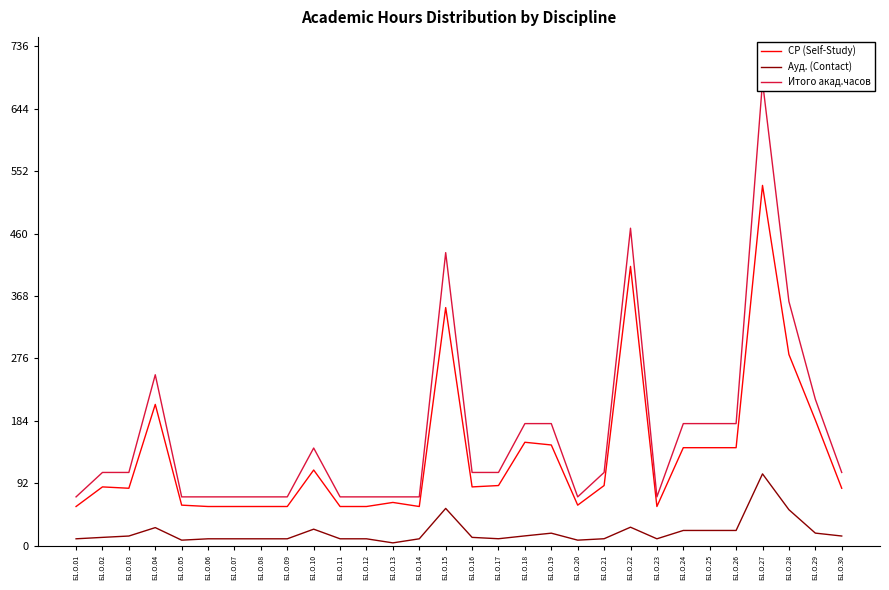

How many values in the Ауд. (Contact) series are below 12?

14